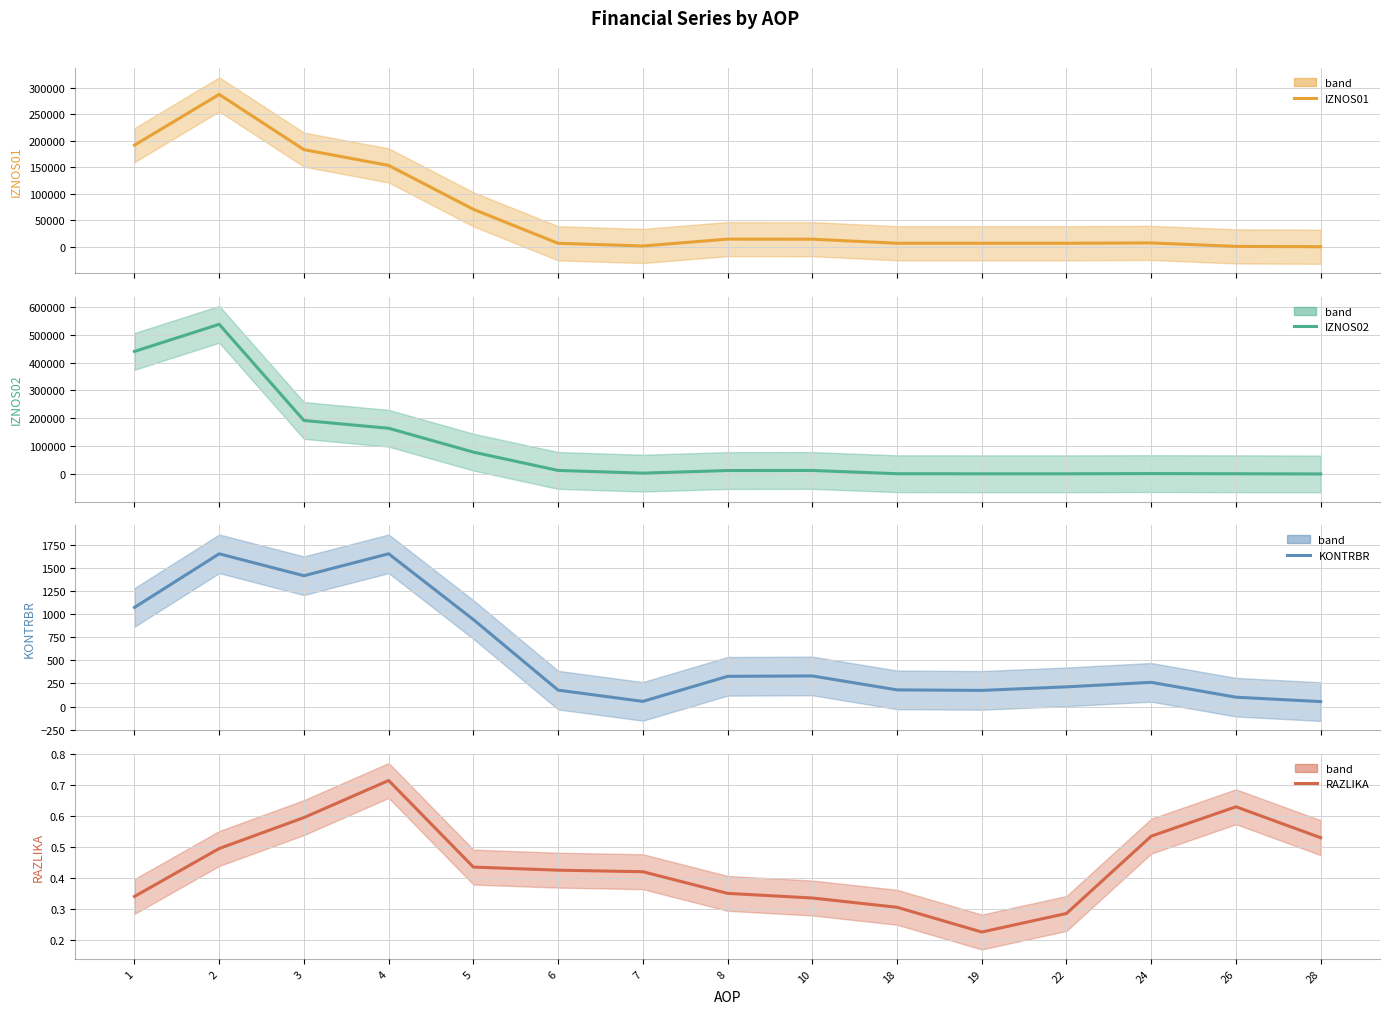

Rank the categories by RAZLIKA value from lowest to highest.

19, 22, 18, 10, 1, 8, 7, 6, 5, 2, 28, 24, 3, 26, 4